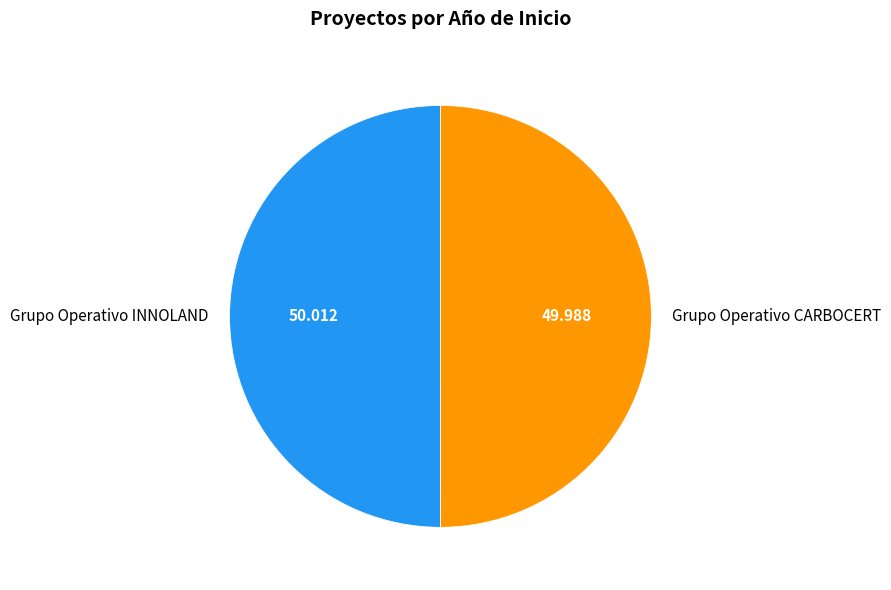

Do Grupo Operativo CARBOCERT and Grupo Operativo INNOLAND together represent more than half of the pie?

Yes